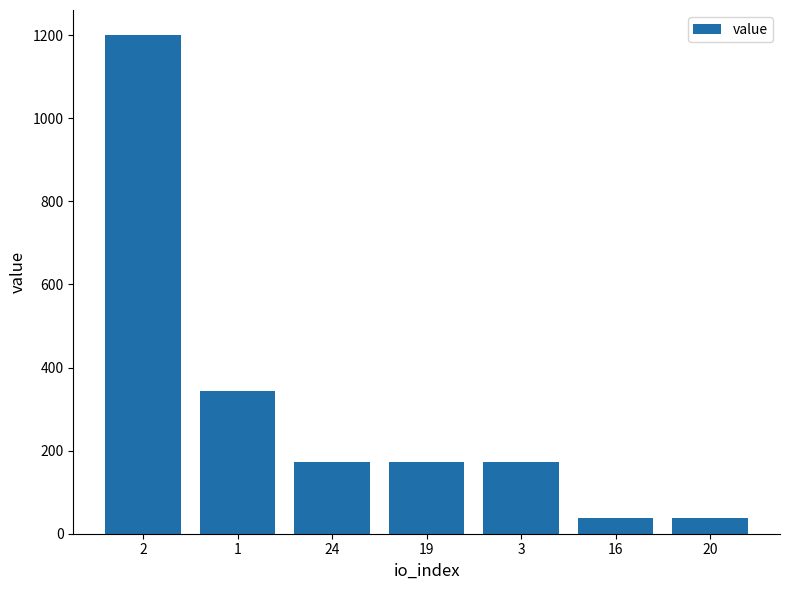

How many data points are less than 171?

2